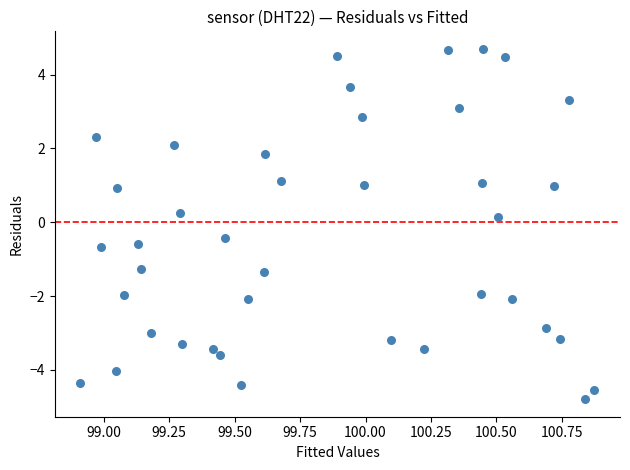

What is the range of X values (max minus min)?

2.0